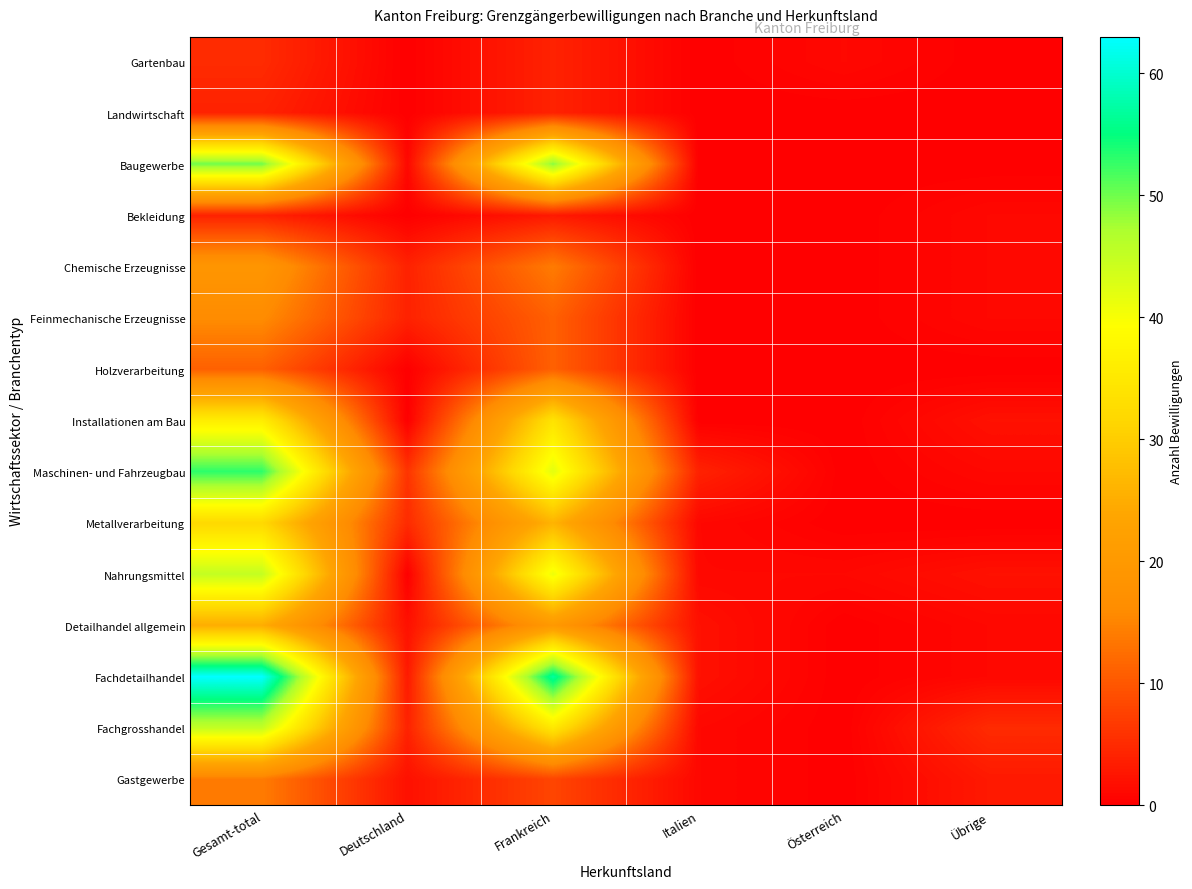

Reading left to right, list all the values displayed in this chart.

Gartenbau: Gesamt-total=5	Deutschland=0	Frankreich=4	Italien=0	Österreich=1	Übrige=0
Landwirtschaft: Gesamt-total=4	Deutschland=0	Frankreich=4	Italien=0	Österreich=0	Übrige=0
Baugewerbe: Gesamt-total=50	Deutschland=1	Frankreich=49	Italien=0	Österreich=0	Übrige=0
Bekleidung: Gesamt-total=4	Deutschland=0	Frankreich=3	Italien=0	Österreich=0	Übrige=1
Chemische Erzeugnisse: Gesamt-total=19	Deutschland=4	Frankreich=14	Italien=0	Österreich=0	Übrige=1
Feinmechanische Erzeugnisse: Gesamt-total=16	Deutschland=4	Frankreich=11	Italien=0	Österreich=0	Übrige=1
Holzverarbeitung: Gesamt-total=11	Deutschland=0	Frankreich=11	Italien=0	Österreich=0	Übrige=0
Installationen am Bau: Gesamt-total=36	Deutschland=0	Frankreich=34	Italien=0	Österreich=0	Übrige=2
Maschinen- und Fahrzeugbau: Gesamt-total=53	Deutschland=6	Frankreich=42	Italien=4	Österreich=0	Übrige=1
Metallverarbeitung: Gesamt-total=32	Deutschland=5	Frankreich=26	Italien=1	Österreich=0	Übrige=0
Nahrungsmittel: Gesamt-total=45	Deutschland=0	Frankreich=41	Italien=1	Österreich=1	Übrige=2
Detailhandel allgemein: Gesamt-total=25	Deutschland=2	Frankreich=20	Italien=2	Österreich=0	Übrige=1
Fachdetailhandel: Gesamt-total=63	Deutschland=3	Frankreich=57	Italien=2	Österreich=0	Übrige=1
Fachgrosshandel: Gesamt-total=45	Deutschland=4	Frankreich=35	Italien=1	Österreich=0	Übrige=5
Gastgewerbe: Gesamt-total=14	Deutschland=2	Frankreich=8	Italien=1	Österreich=0	Übrige=3